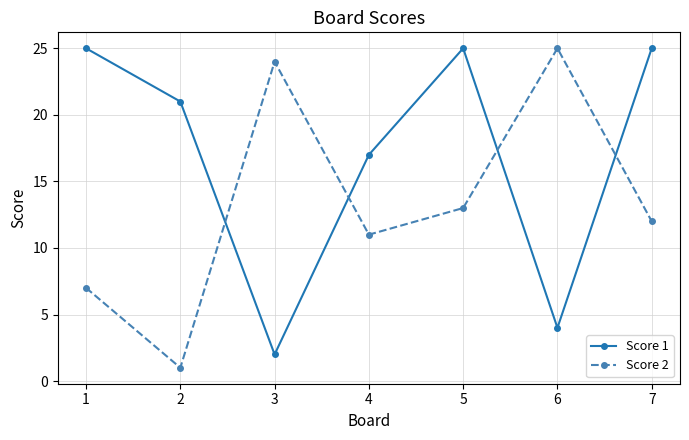

Reading right to left, transcribe all the data shown in this chart.

Score 1: 25	4	25	17	2	21	25
Score 2: 12	25	13	11	24	1	7